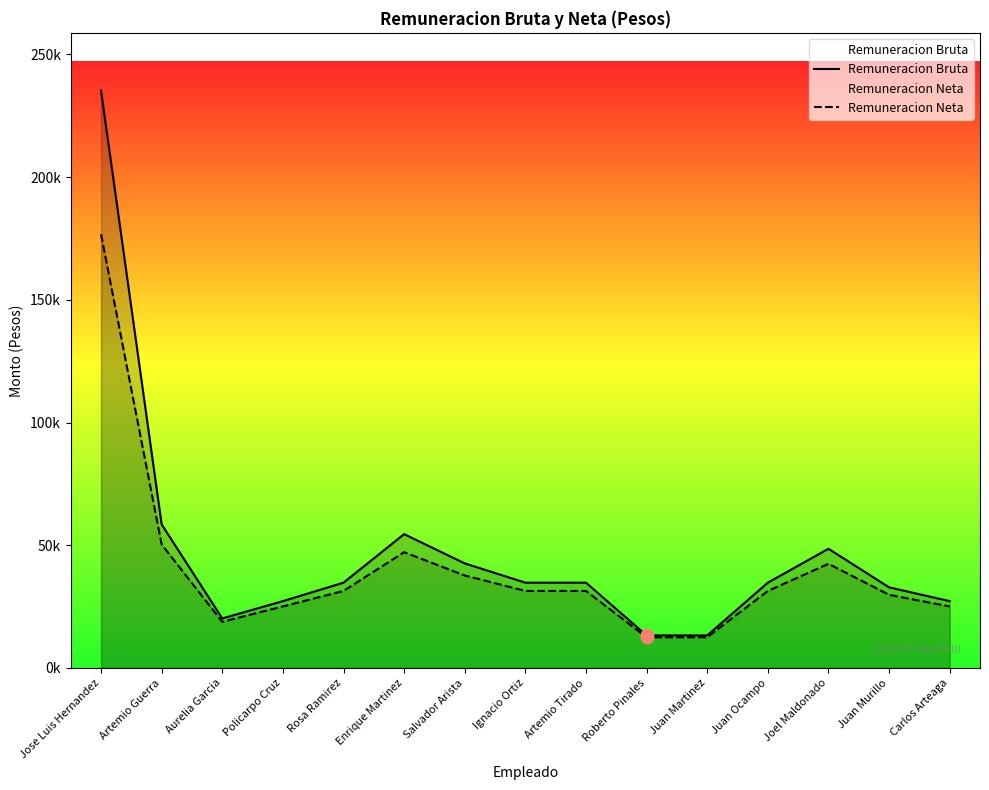

What are all the series names shown in the legend?

Remuneracion Bruta, Remuneracion Neta